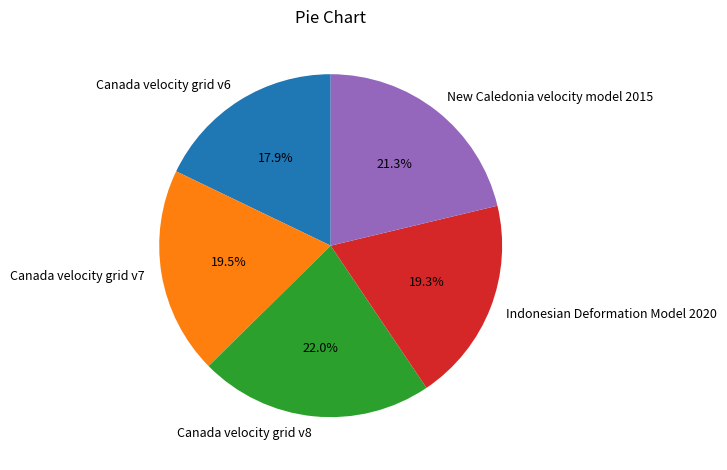

True or false: Canada velocity grid v6 accounts for 18% of the total.

True